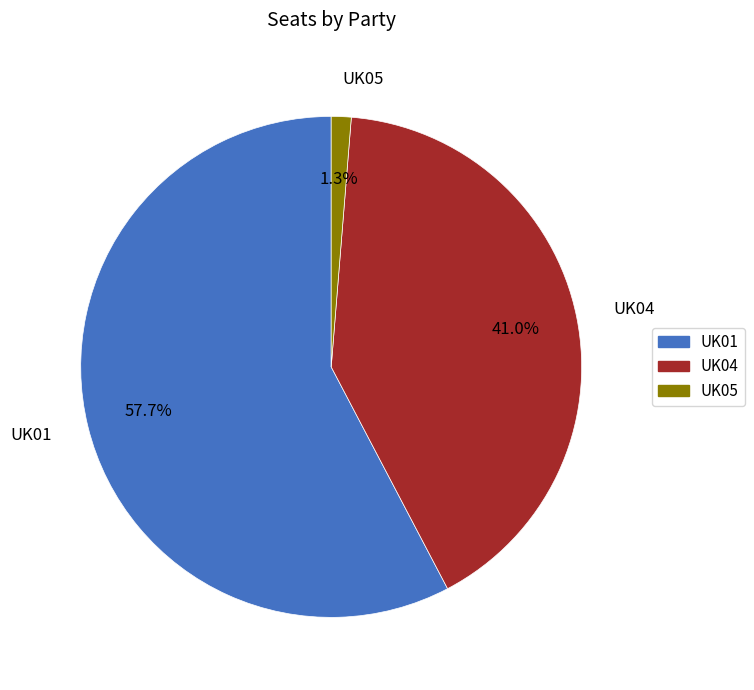

What is the majority slice?

UK01